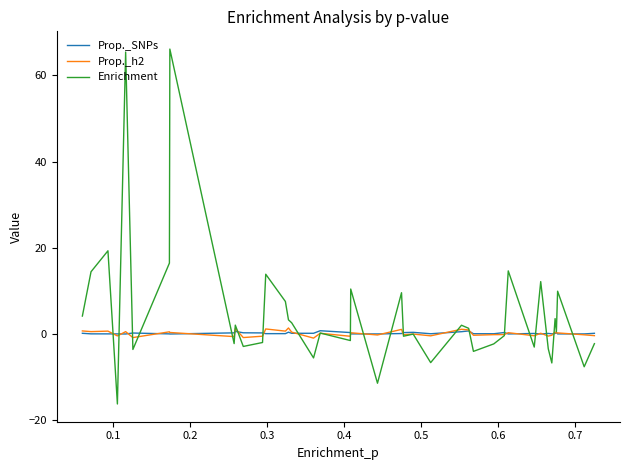

Which series has the largest total across all categories?

Enrichment